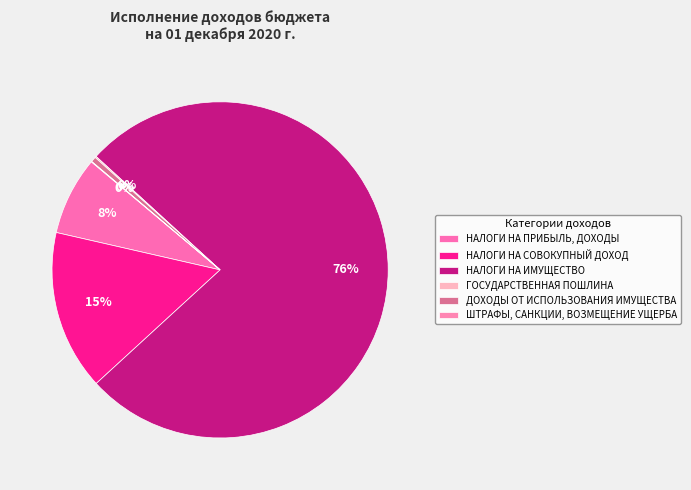

How many segments does this pie chart have?

6